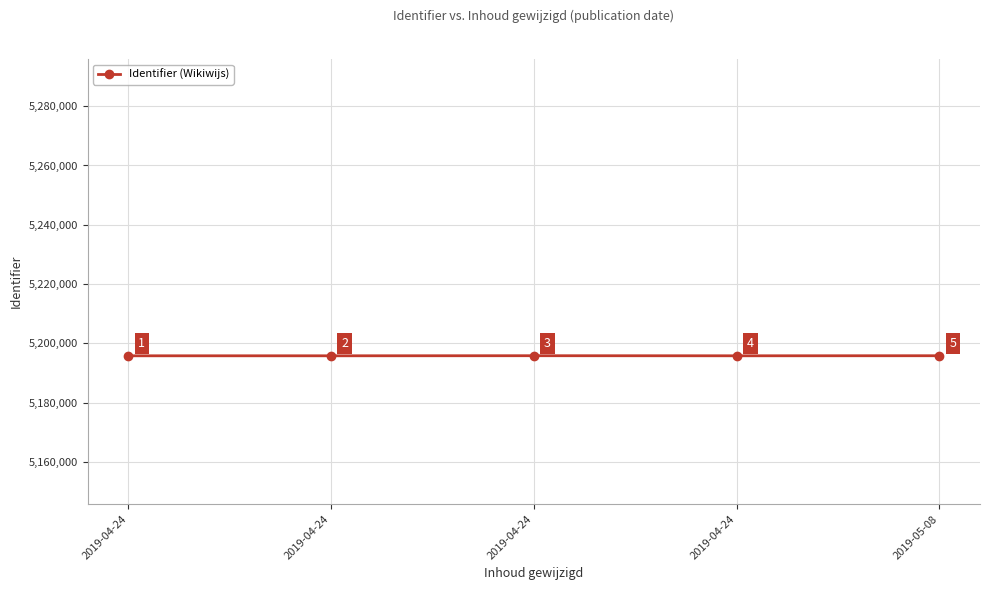

Where is the data nearest to the value 5195842?

2019-05-08